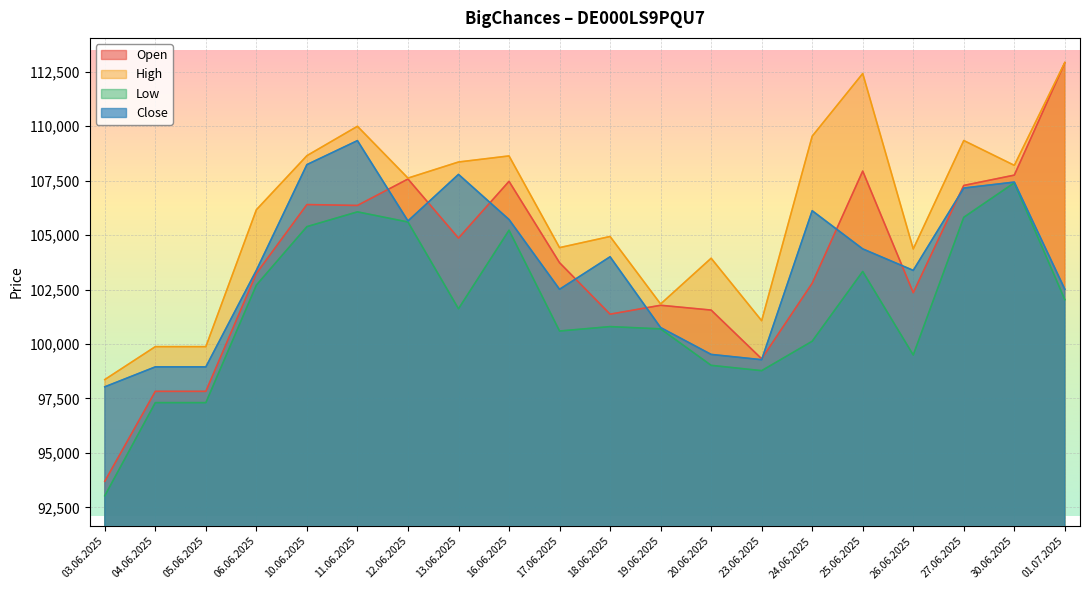

What is the label of the 8th point from the left?

13.06.2025